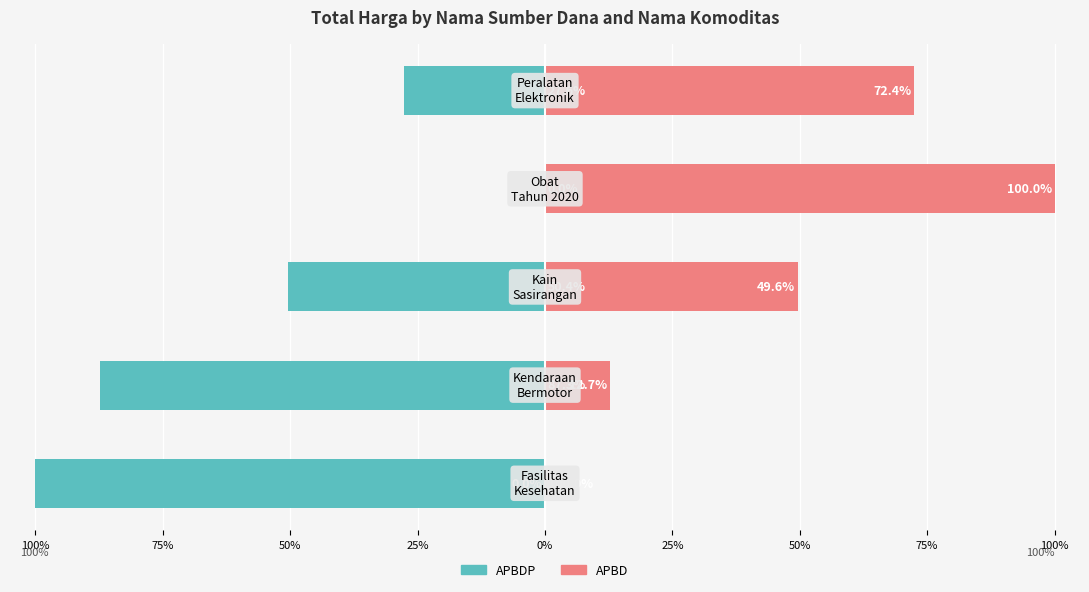

How many positive values does the APBD series have?

4